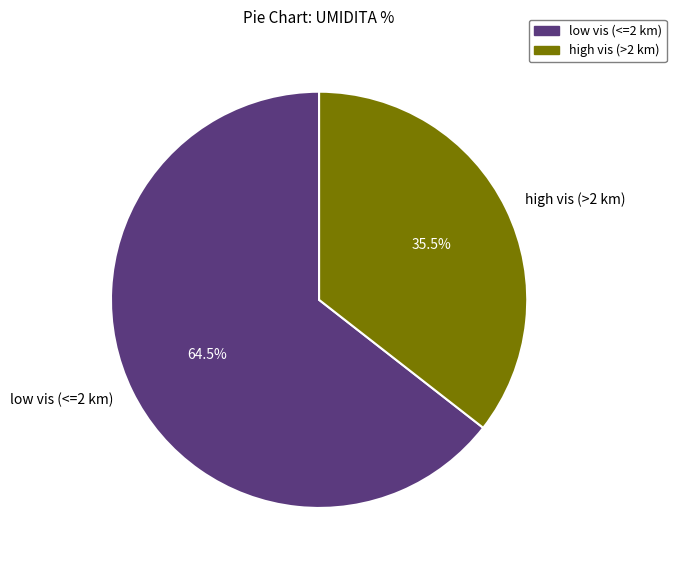

Between low vis (<=2 km) and high vis (>2 km), which is larger?

low vis (<=2 km)